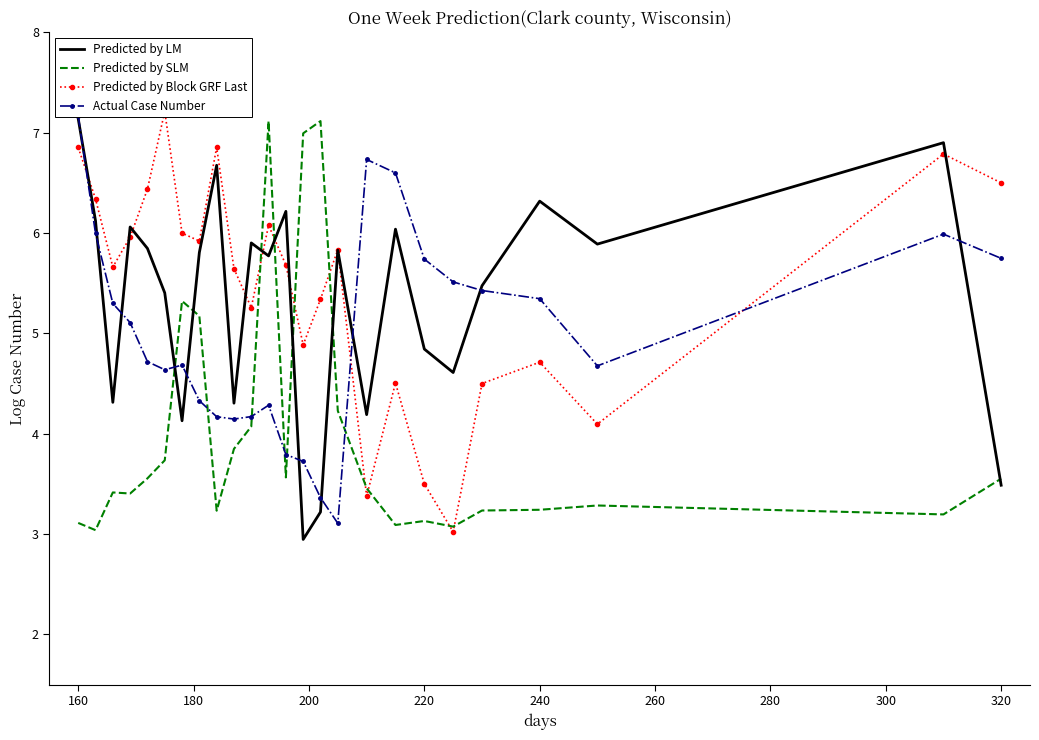

Where is Predicted by LM nearest to the value 5?

220